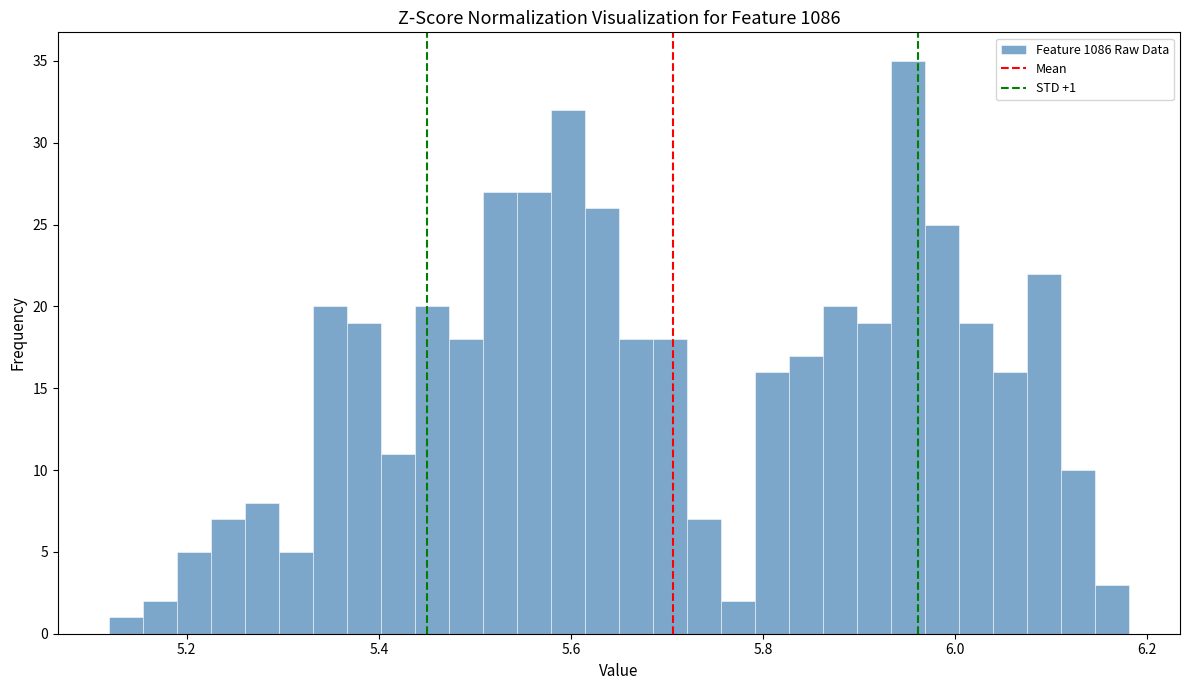

Around what value on the x-axis is the tallest bar? Give the approximate position of its centre, as read against the axis.

5.96